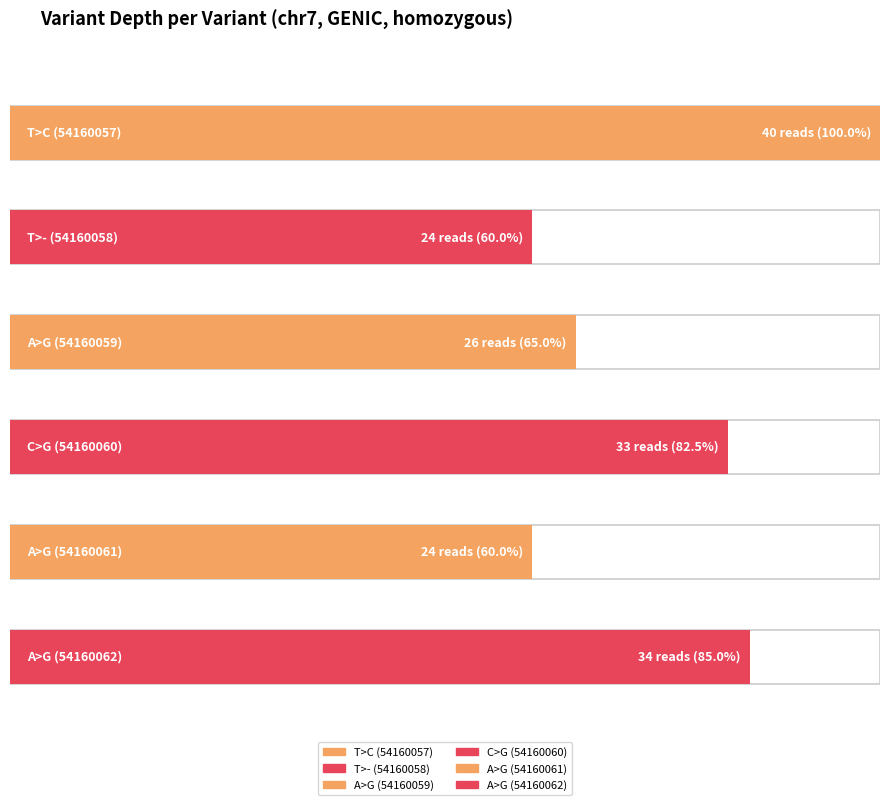

Rank the categories by value from lowest to highest.

T>- (54160058), A>G (54160061), A>G (54160059), C>G (54160060), A>G (54160062), T>C (54160057)